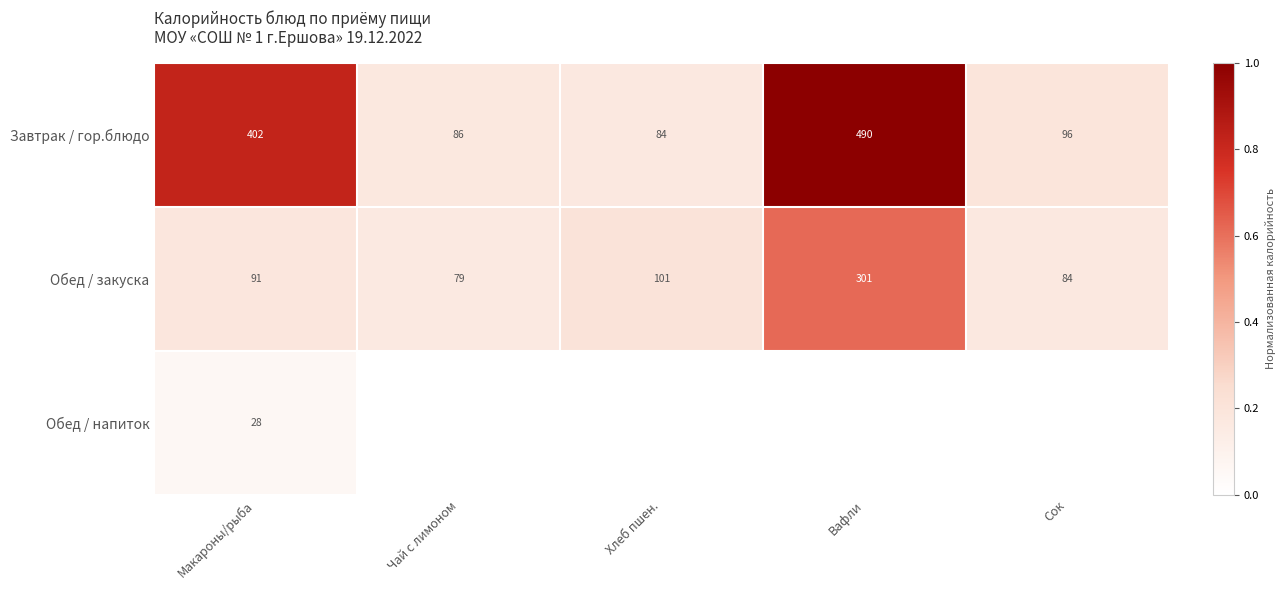

What is the sum of all Обед / закуска values?

656